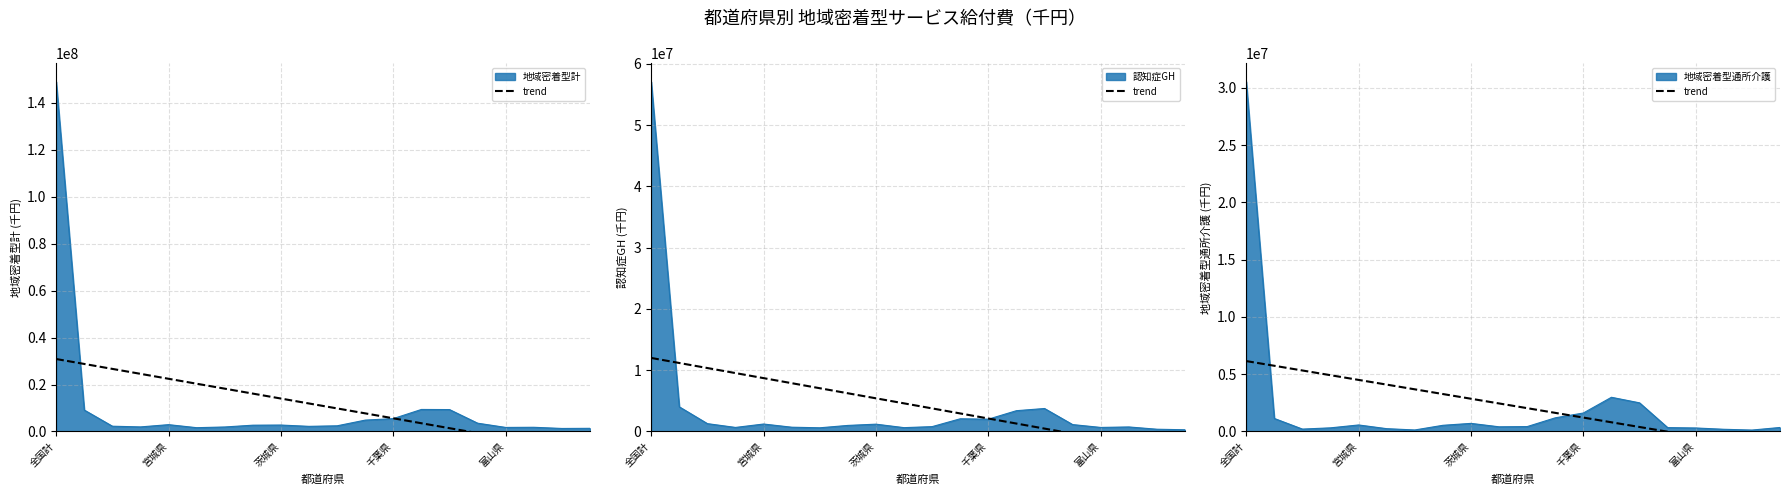

Between 13 and 11, which is larger?

11